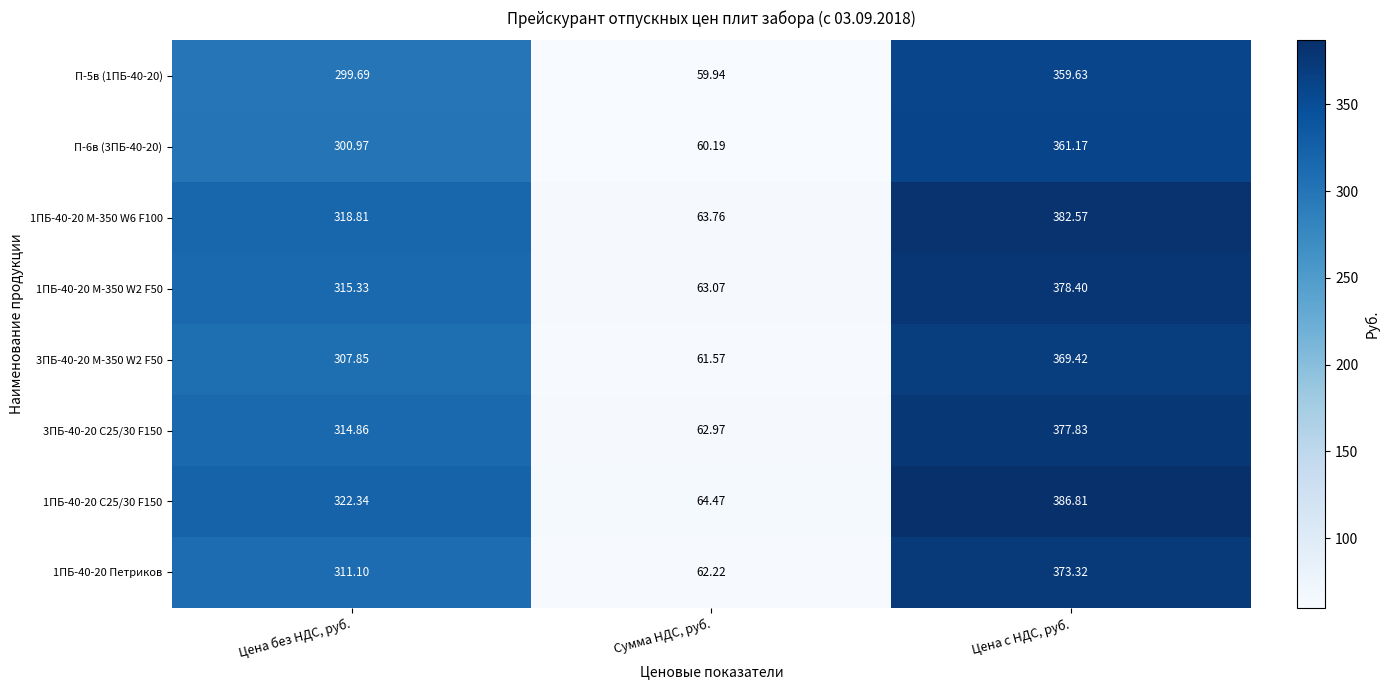

Rank the categories by П-6в (3ПБ-40-20) value from lowest to highest.

Сумма НДС, руб., Цена без НДС, руб., Цена с НДС, руб.